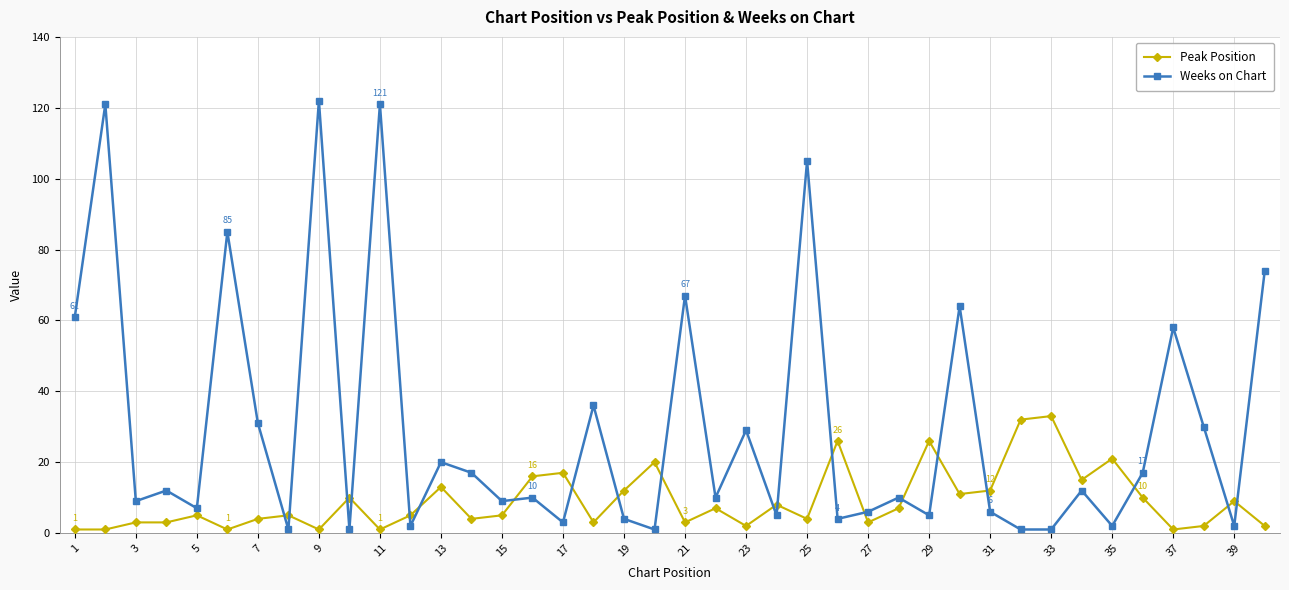

What is the highest value of the Peak Position series?

33